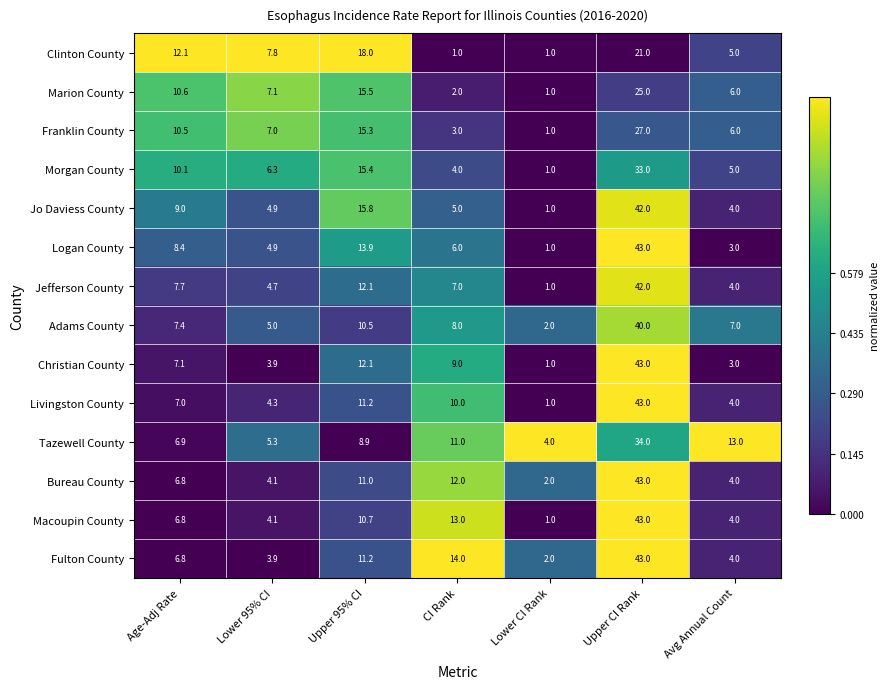

True or false: Tazewell County has a value of 11.0 at CI Rank.

True